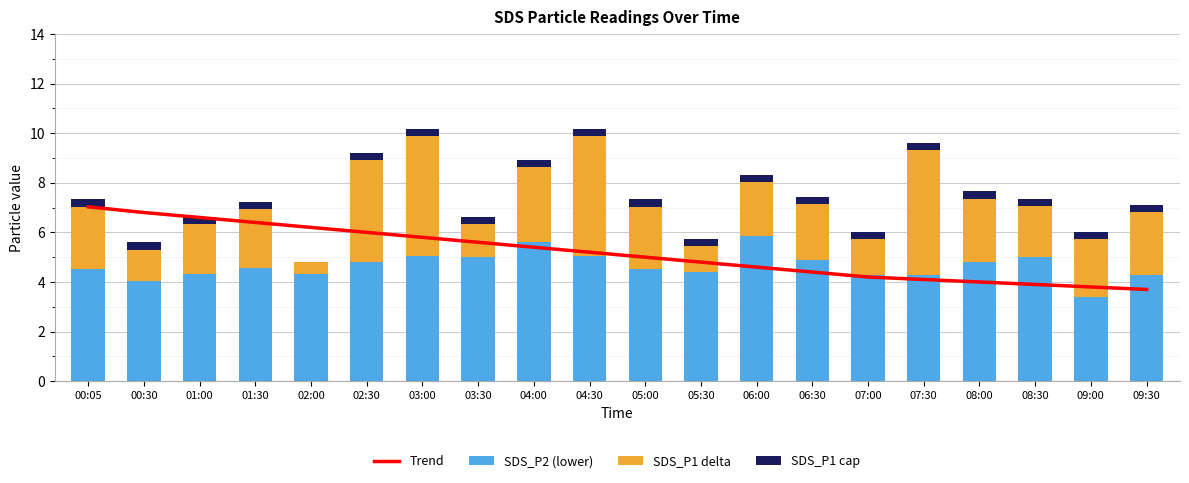

What is the sum of the SDS_P2 (lower) values at 03:30 and 02:30?

9.8